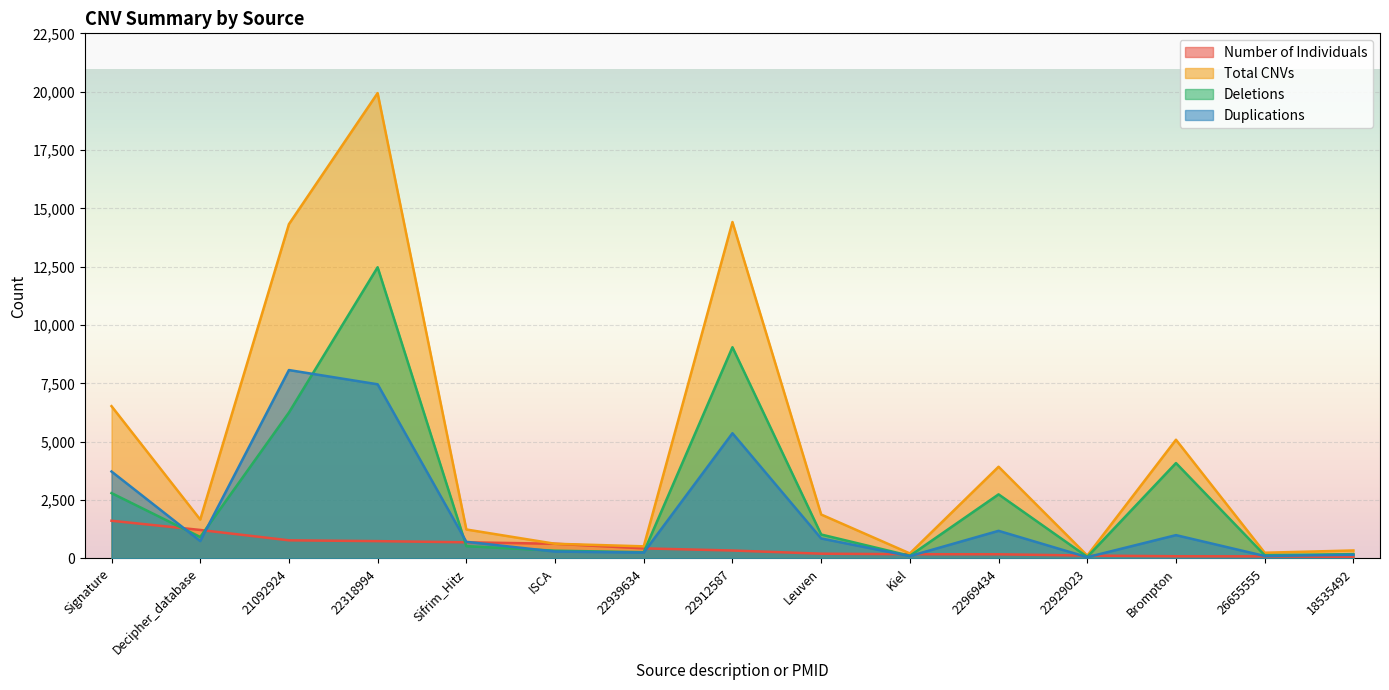

What is the difference between the highest and lowest values at Kiel?

114